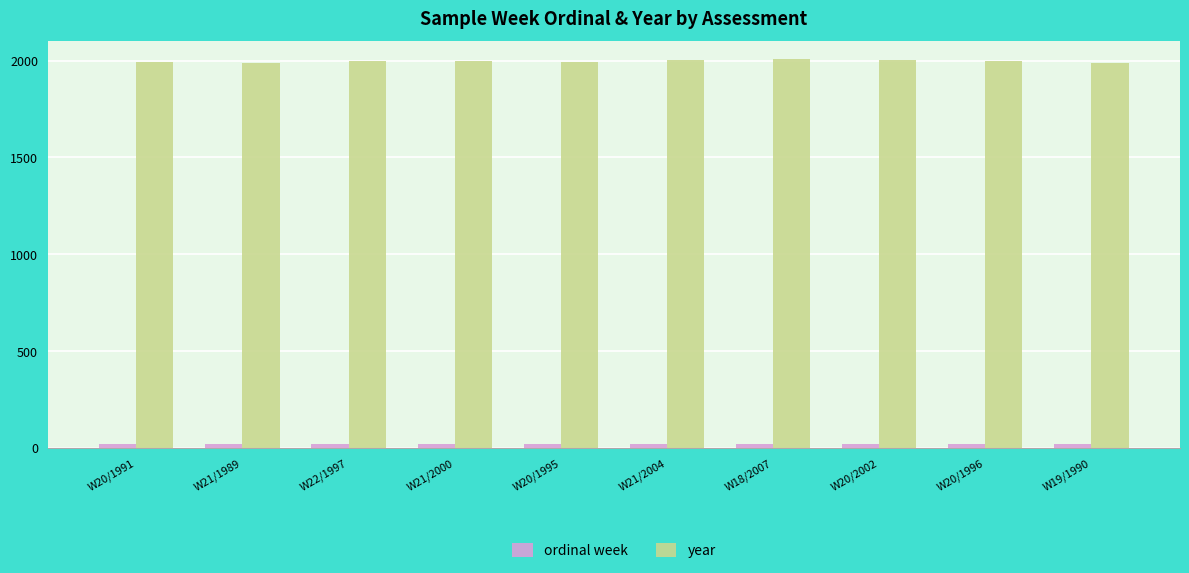

True or false: year has a value of 1989 at W21/1989.

True